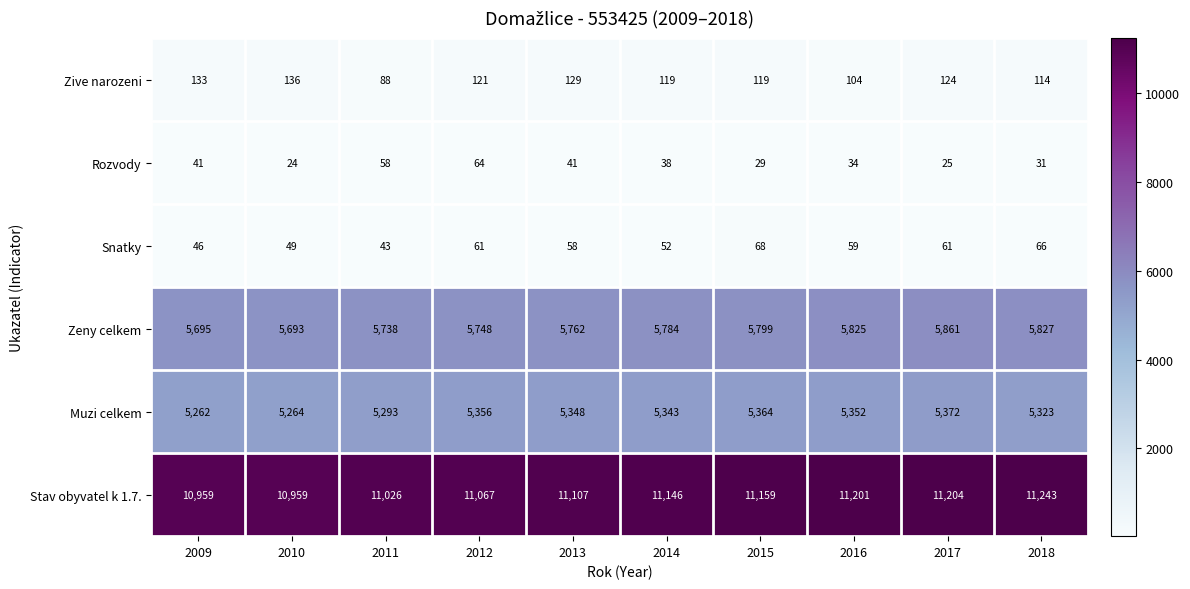

How many distinct data groups are displayed?

6